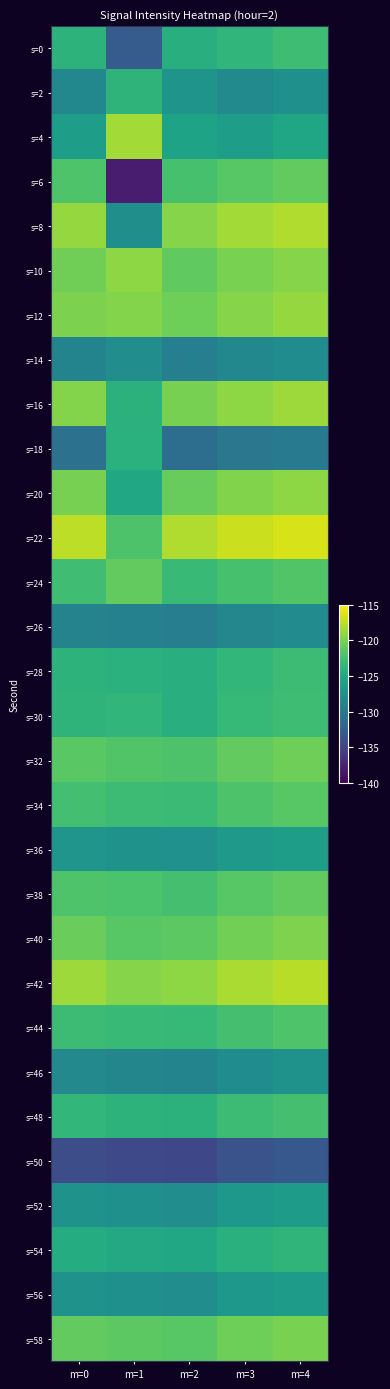

Reading left to right, list all the values displayed in this chart.

s=0: m=0=-123.8	m=1=-132.8	m=2=-124.2	m=3=-123.5	m=4=-122.8
s=2: m=0=-128.4	m=1=-123.7	m=2=-127.1	m=3=-128.0	m=4=-127.5
s=4: m=0=-126.0	m=1=-118.4	m=2=-125.5	m=3=-126.0	m=4=-125.3
s=6: m=0=-121.9	m=1=-138.1	m=2=-122.3	m=3=-121.5	m=4=-121.0
s=8: m=0=-118.9	m=1=-127.6	m=2=-119.5	m=3=-118.5	m=4=-118.0
s=10: m=0=-120.4	m=1=-119.2	m=2=-121.1	m=3=-120.0	m=4=-119.5
s=12: m=0=-119.9	m=1=-119.7	m=2=-120.5	m=3=-119.5	m=4=-119.0
s=14: m=0=-128.7	m=1=-127.8	m=2=-129.2	m=3=-128.3	m=4=-127.8
s=16: m=0=-119.6	m=1=-123.9	m=2=-120.1	m=3=-119.2	m=4=-118.7
s=18: m=0=-130.5	m=1=-124.0	m=2=-131.0	m=3=-130.1	m=4=-129.6
s=20: m=0=-120.1	m=1=-125.0	m=2=-120.8	m=3=-119.7	m=4=-119.2
s=22: m=0=-117.5	m=1=-122.0	m=2=-118.0	m=3=-117.0	m=4=-116.5
s=24: m=0=-122.7	m=1=-121.0	m=2=-123.2	m=3=-122.3	m=4=-121.8
s=26: m=0=-128.8	m=1=-129.0	m=2=-129.3	m=3=-128.4	m=4=-127.9
s=28: m=0=-123.9	m=1=-124.0	m=2=-124.3	m=3=-123.4	m=4=-122.9
s=30: m=0=-123.8	m=1=-123.5	m=2=-124.2	m=3=-123.3	m=4=-122.8
s=32: m=0=-121.4	m=1=-121.8	m=2=-122.0	m=3=-121.0	m=4=-120.5
s=34: m=0=-122.5	m=1=-122.9	m=2=-123.0	m=3=-122.0	m=4=-121.5
s=36: m=0=-126.9	m=1=-127.2	m=2=-127.4	m=3=-126.5	m=4=-126.0
s=38: m=0=-121.9	m=1=-122.1	m=2=-122.4	m=3=-121.5	m=4=-121.0
s=40: m=0=-120.8	m=1=-121.5	m=2=-121.3	m=3=-120.3	m=4=-119.8
s=42: m=0=-118.7	m=1=-119.5	m=2=-119.2	m=3=-118.2	m=4=-117.7
s=44: m=0=-122.8	m=1=-123.2	m=2=-123.3	m=3=-122.4	m=4=-121.9
s=46: m=0=-128.2	m=1=-128.5	m=2=-128.7	m=3=-127.8	m=4=-127.3
s=48: m=0=-123.4	m=1=-123.8	m=2=-123.9	m=3=-122.9	m=4=-122.4
s=50: m=0=-134.1	m=1=-134.5	m=2=-134.6	m=3=-133.6	m=4=-133.1
s=52: m=0=-127.2	m=1=-127.5	m=2=-127.7	m=3=-126.7	m=4=-126.2
s=54: m=0=-124.6	m=1=-124.9	m=2=-125.1	m=3=-124.1	m=4=-123.6
s=56: m=0=-127.2	m=1=-127.5	m=2=-127.7	m=3=-126.7	m=4=-126.2
s=58: m=0=-121.0	m=1=-121.3	m=2=-121.5	m=3=-120.5	m=4=-120.0